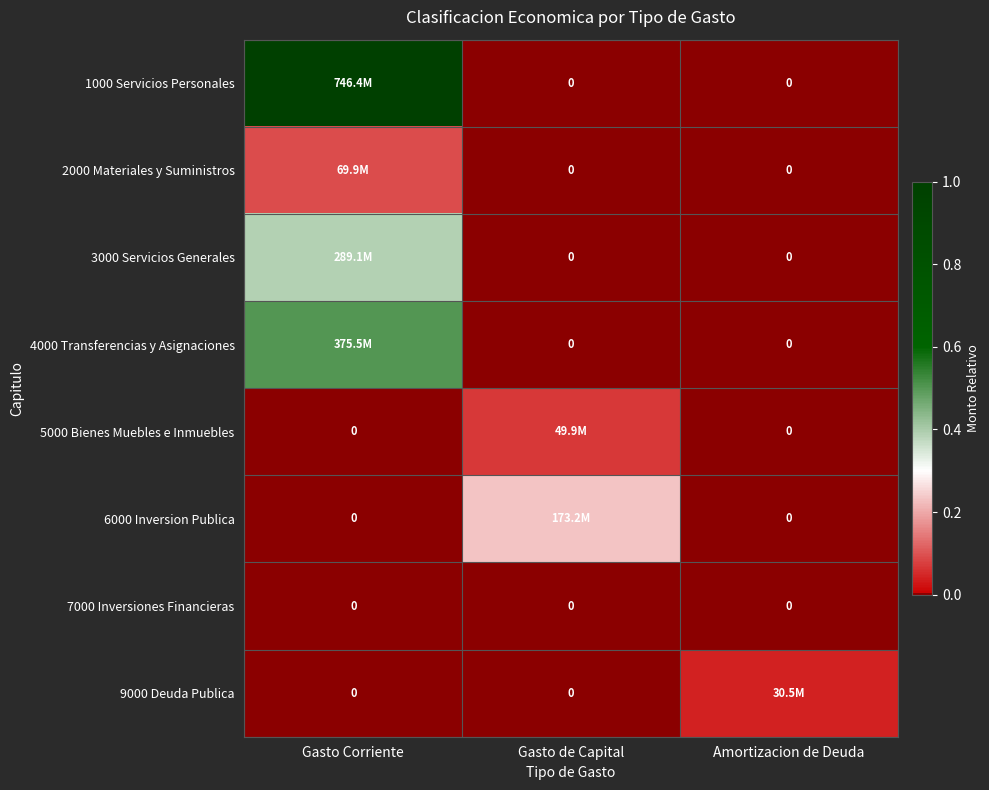

Which category has the highest value in the 3000 Servicios Generales series?

Gasto Corriente